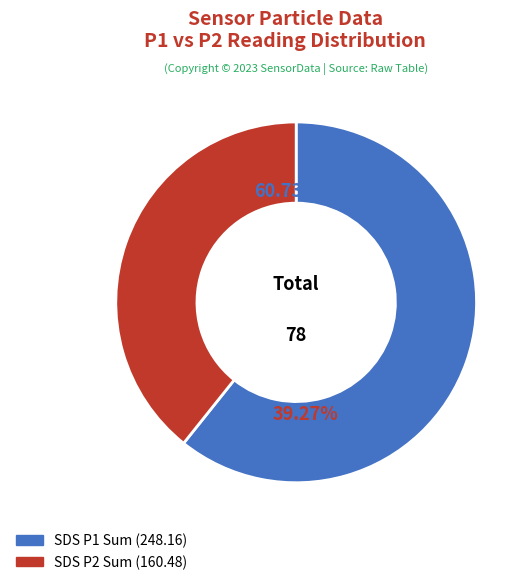

Do 31 and 26 together represent more than half of the pie?

No